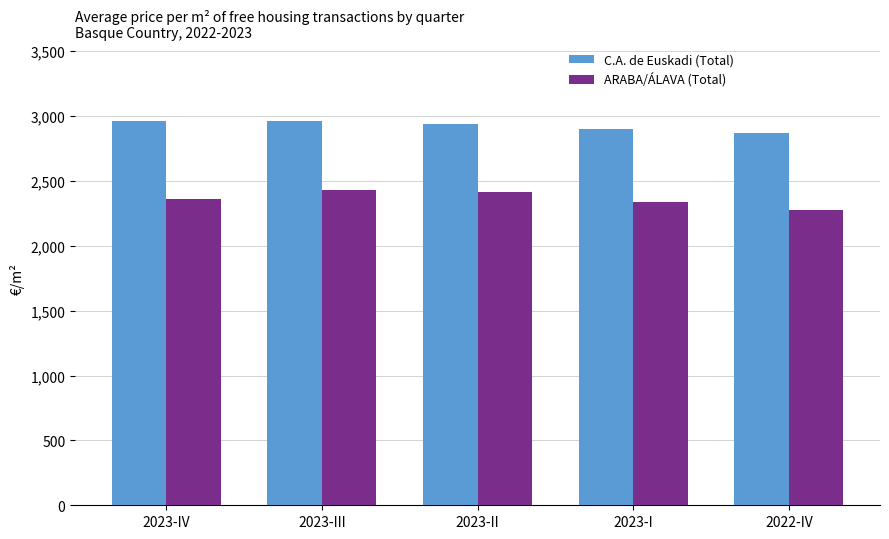

Which series changed the most between 2023-II and 2023-I?

ARABA/ÁLAVA (Total)